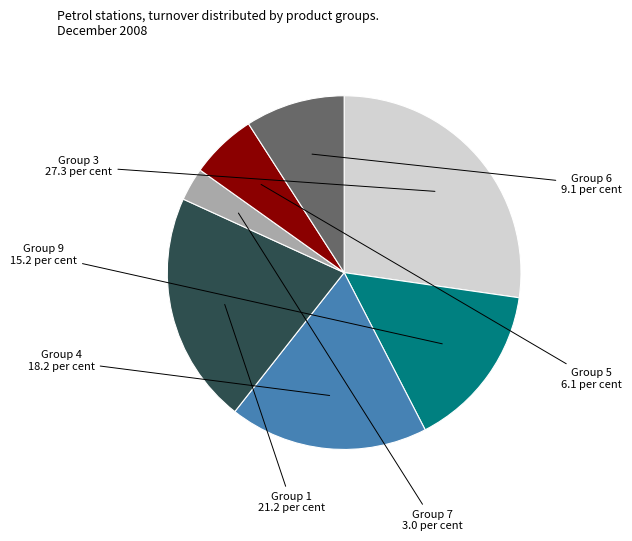

Is Group 4 the majority of the pie?

No